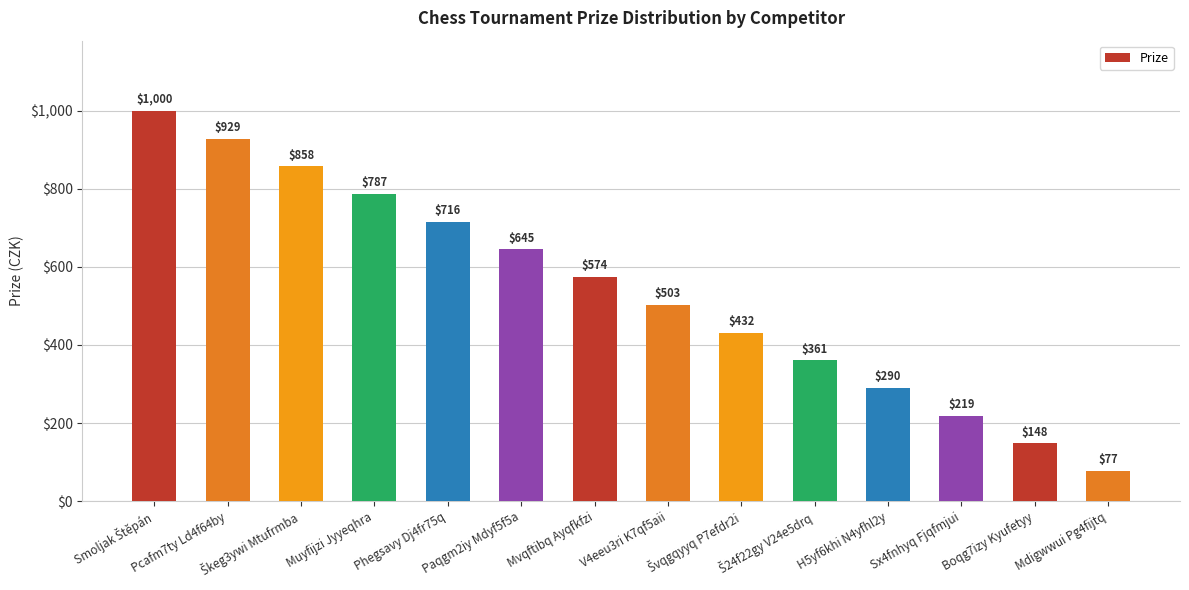

What position from the right is Paqgm2iy Mdyf5f5a?

9